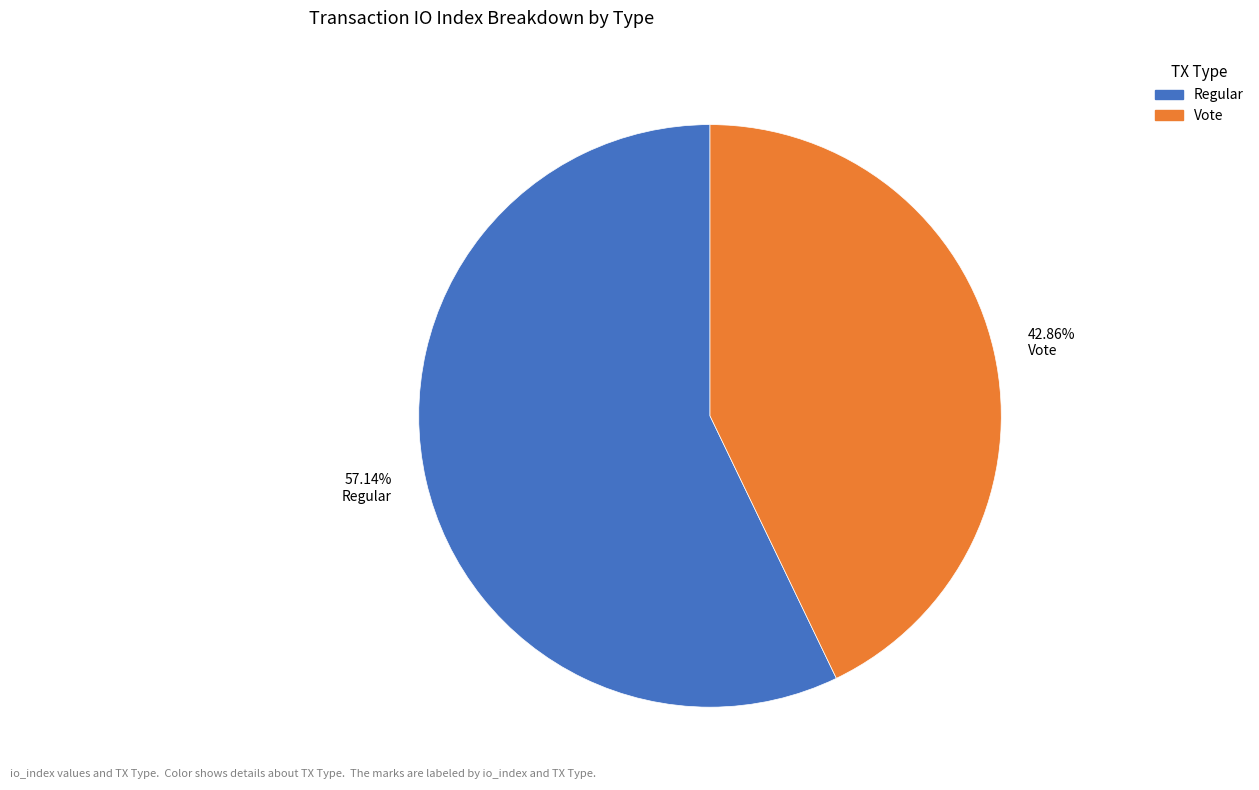

To the nearest percent, what is the difference between the largest and smallest slice percentages?

14%